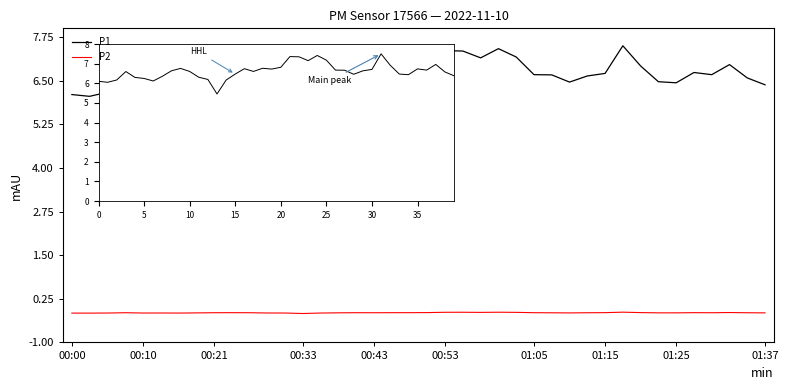

True or false: P1 and P2 cross at least once.

False